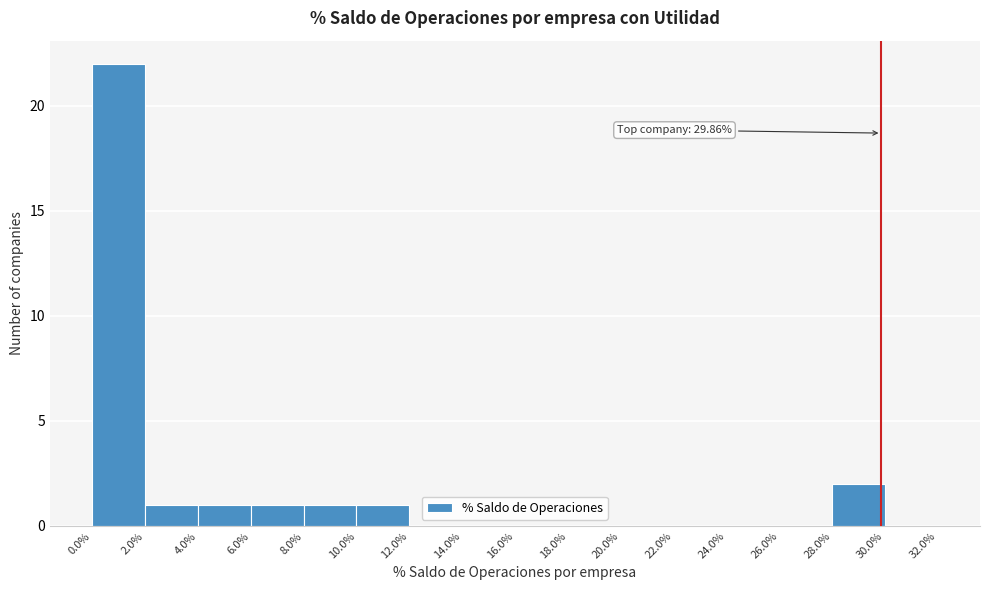

Over which range of the x-axis is the bar tallest?

0.0% to 2.0%